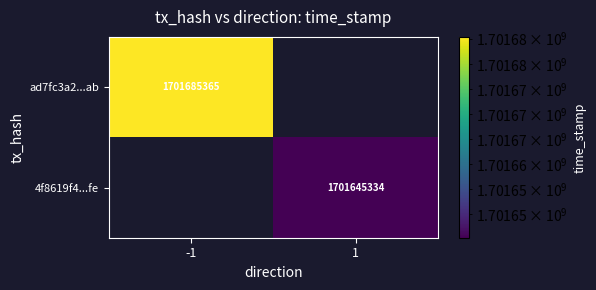

At which category does the chart reach its peak across all series?

-1